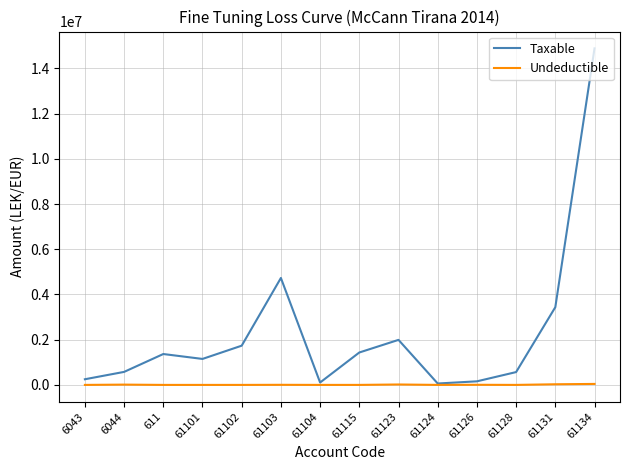

List the series in order of their peak value, lowest first.

Undeductible, Taxable